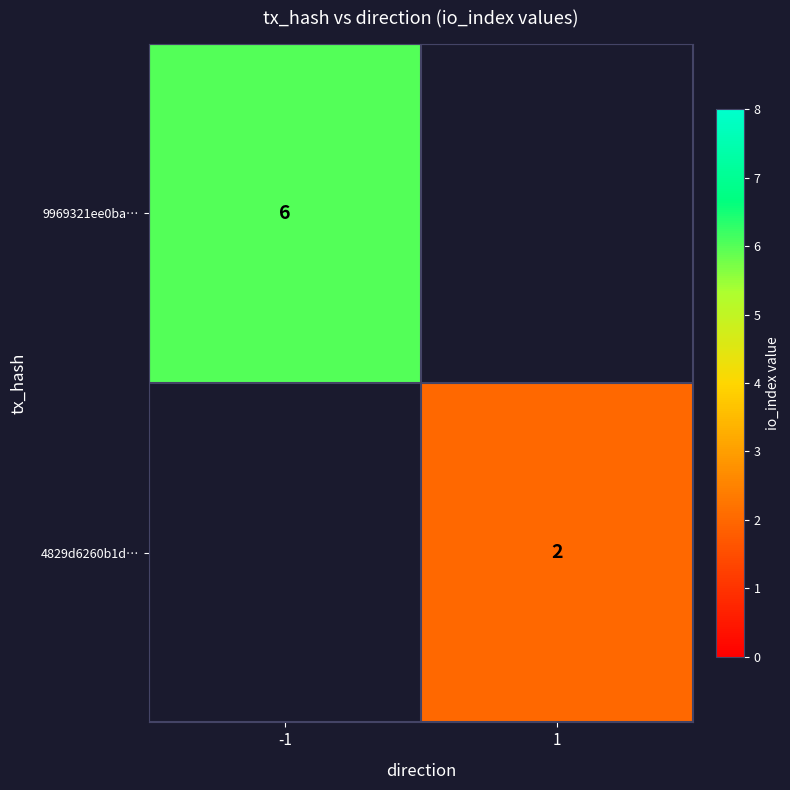

What is the maximum value shown in the chart?

6.0